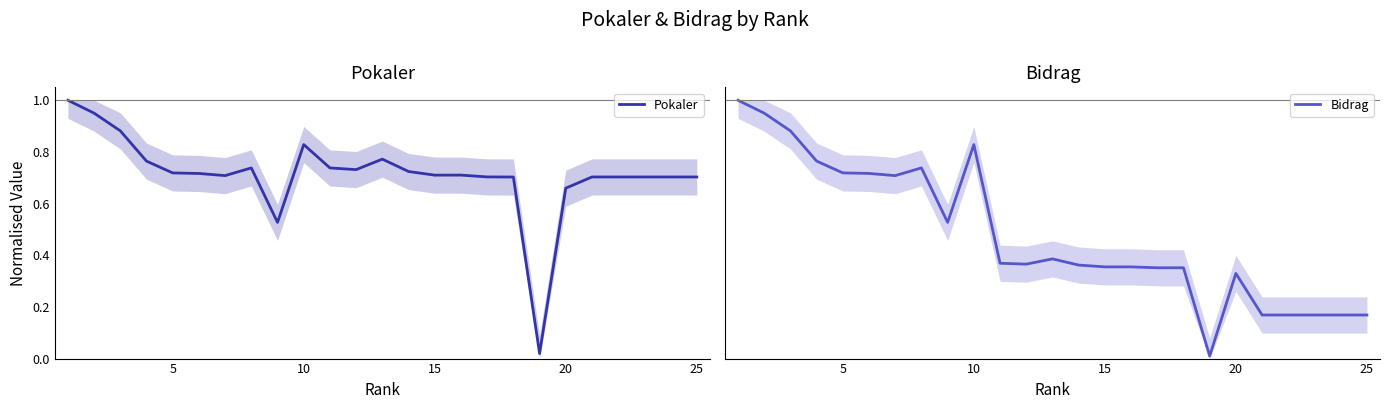

Does the chart display data point markers on the line(s)?

No